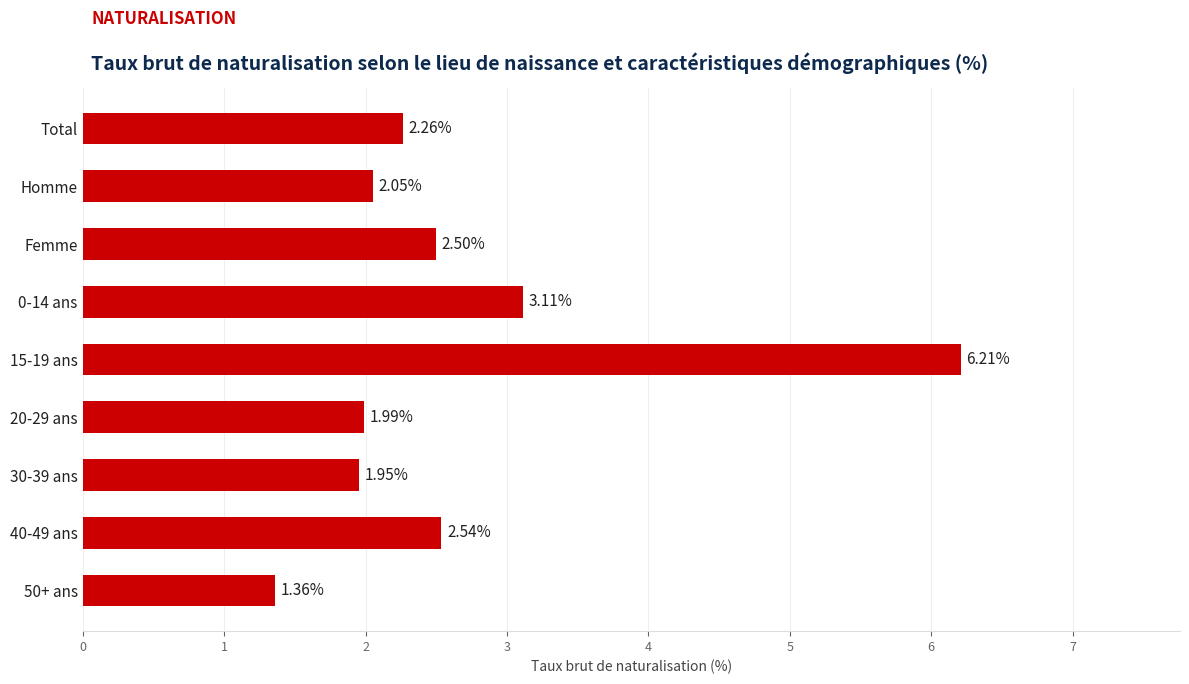

What is the greatest value displayed?

6.2